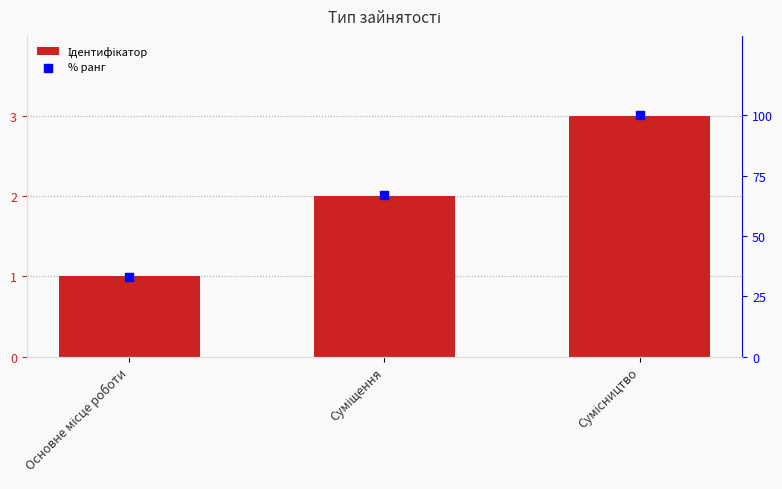

Which series reaches the maximum Y coordinate?

% ранг